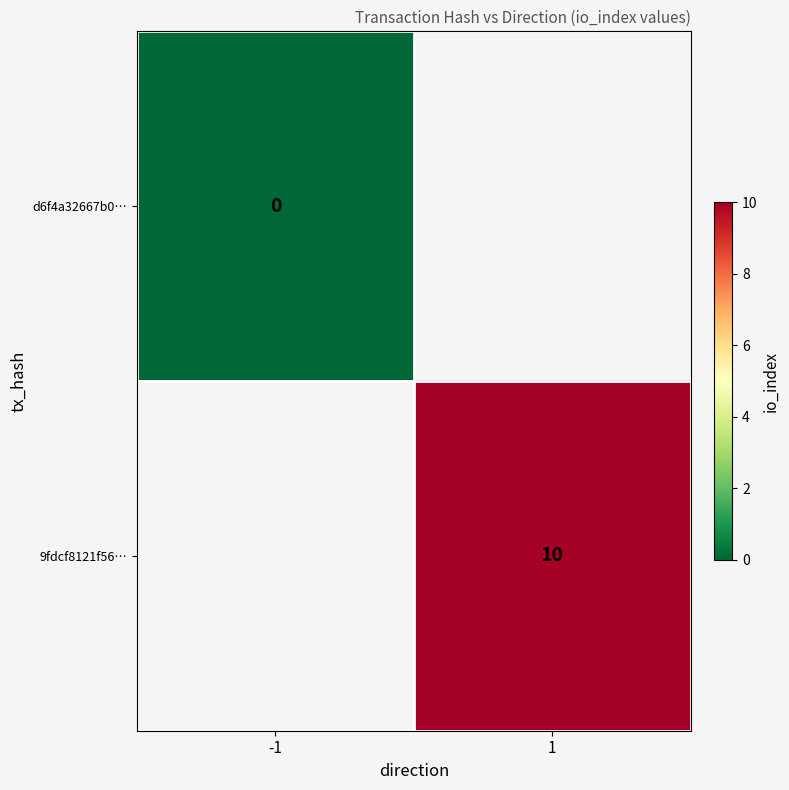

True or false: 9fdcf8121f56… has a value of 3.7 at 1.

False